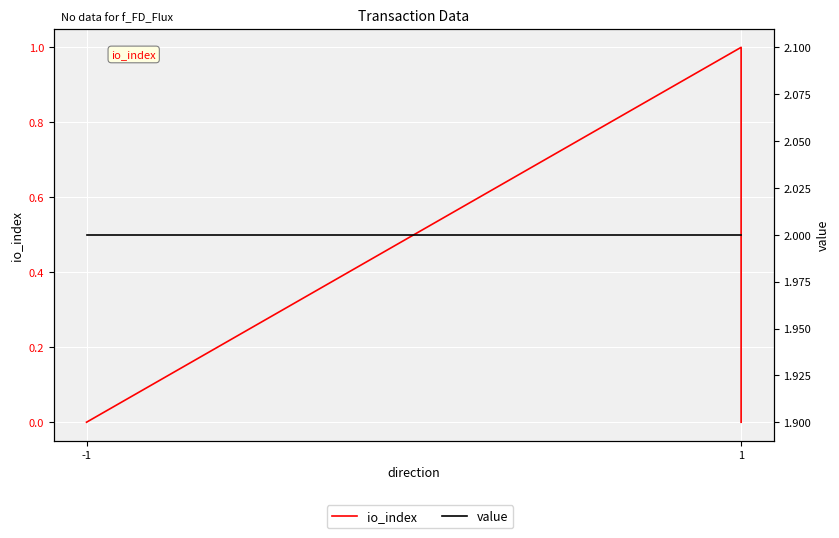

Is the value of value at 1 greater than the value of io_index at 1?

Yes